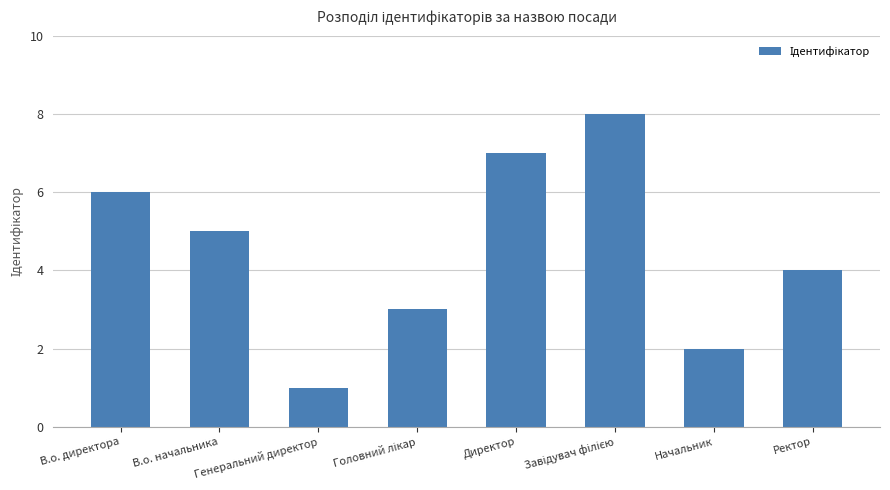

What is the difference between the maximum and minimum values?

7